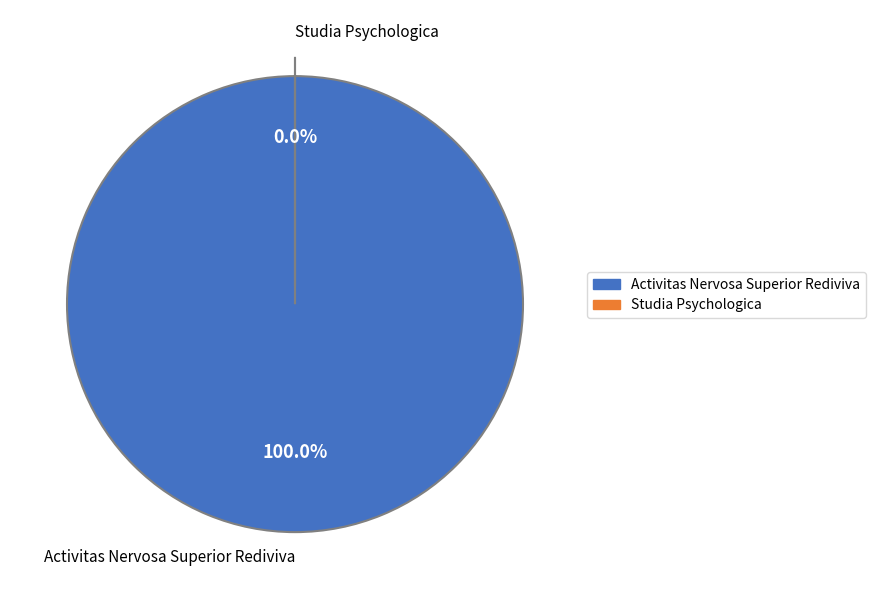

How many slices are in this pie chart?

2